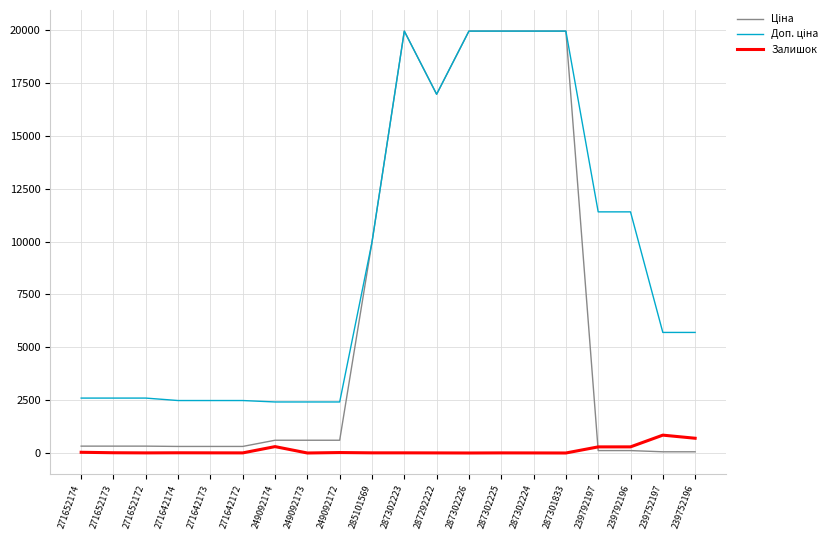

What is the maximum value for Залишок?

845.0